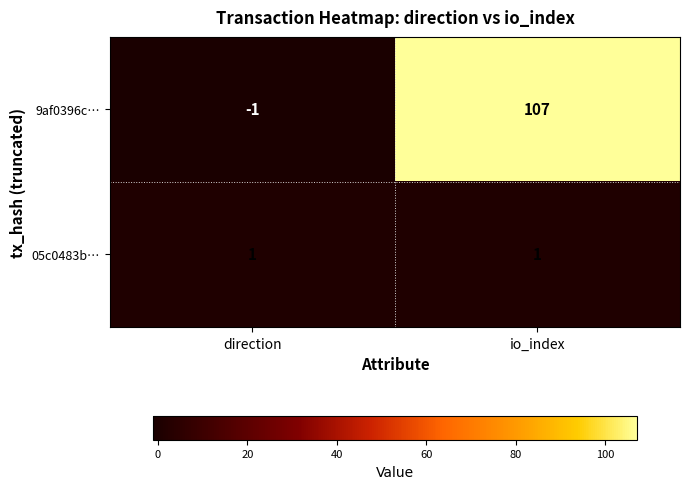

Reading right to left, transcribe all the data shown in this chart.

9af0396c…: 107	-1
05c0483b…: 1	1